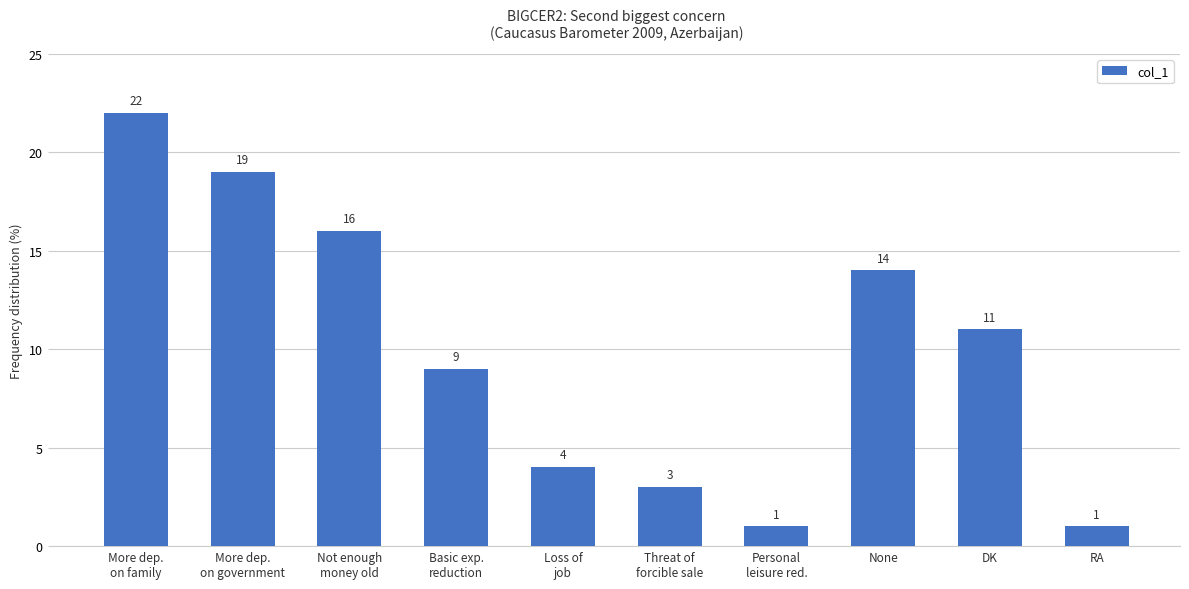

What is the average value?

10